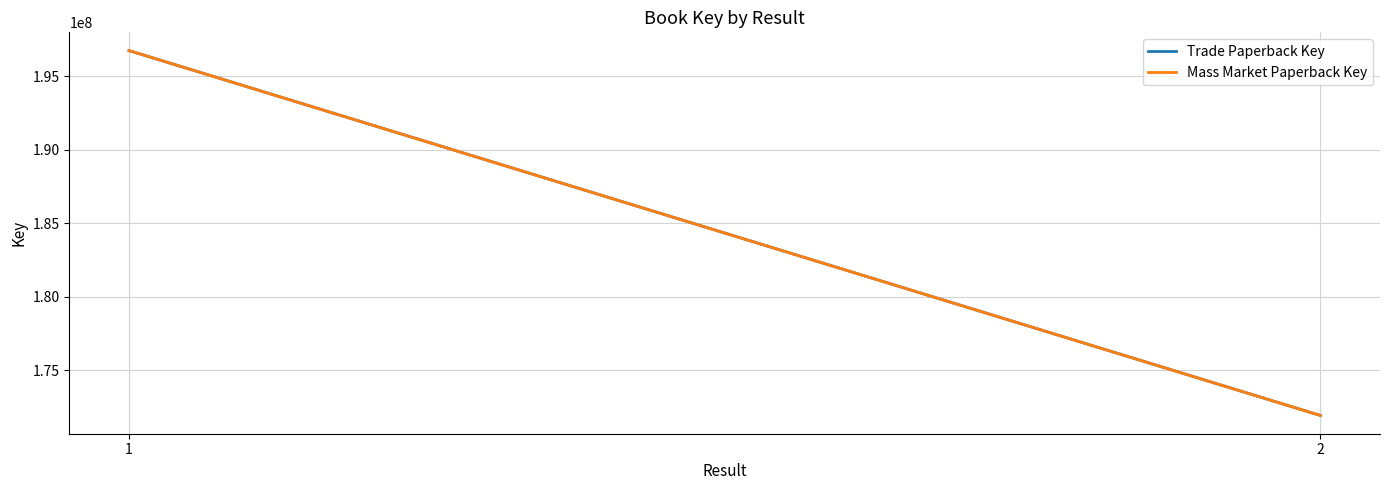

At which label is Trade Paperback Key closest to 184344612?

1